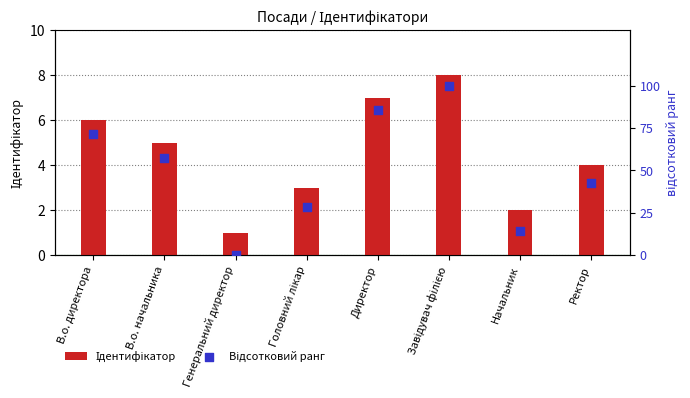

What are all the series names shown in the legend?

Ідентифікатор, Відсотковий ранг